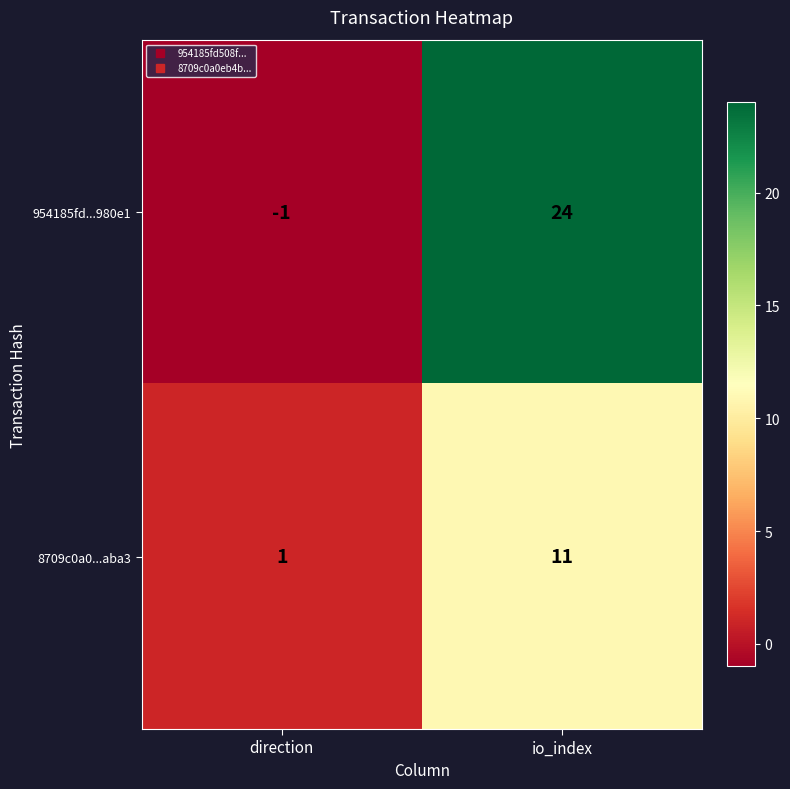

At which label is 954185fd...980e1 closest to 11?

direction